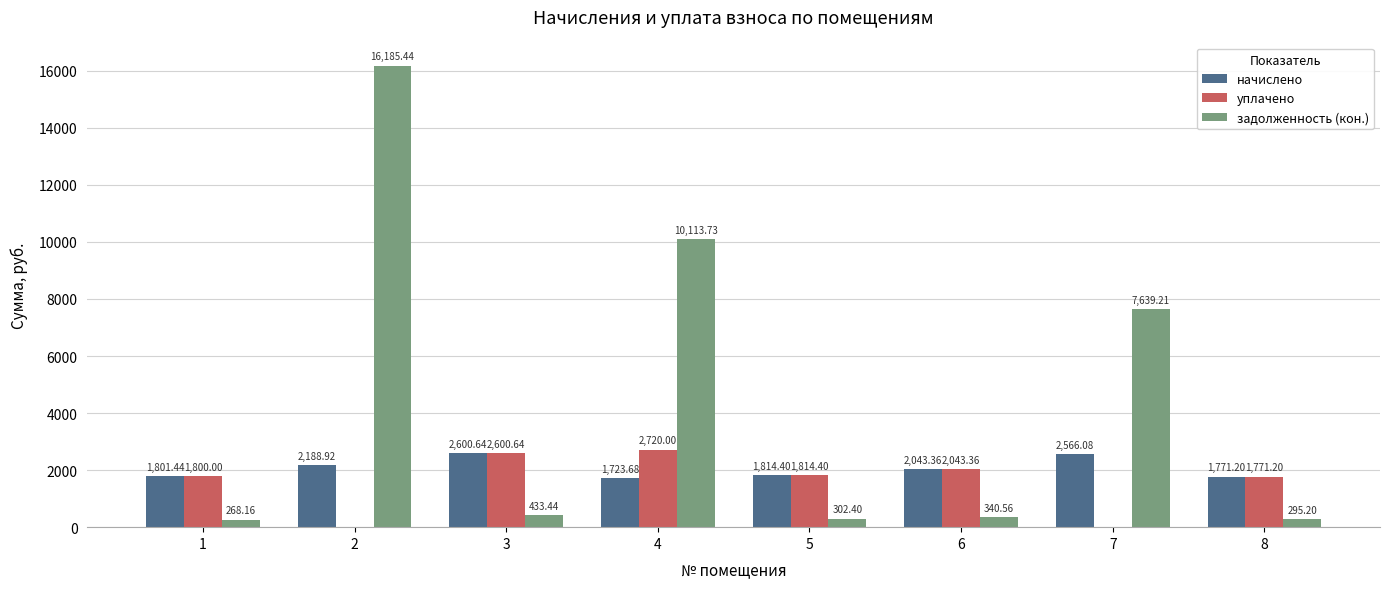

Count the number of data series in this chart.

3